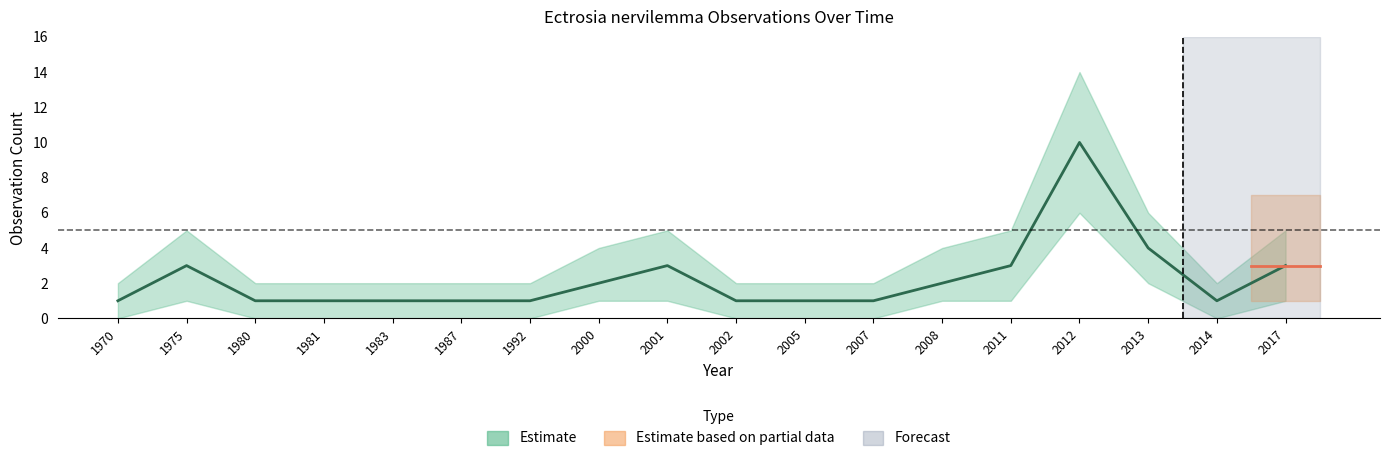

Which series changed the most between 1981 and 1983?

Estimate_mid